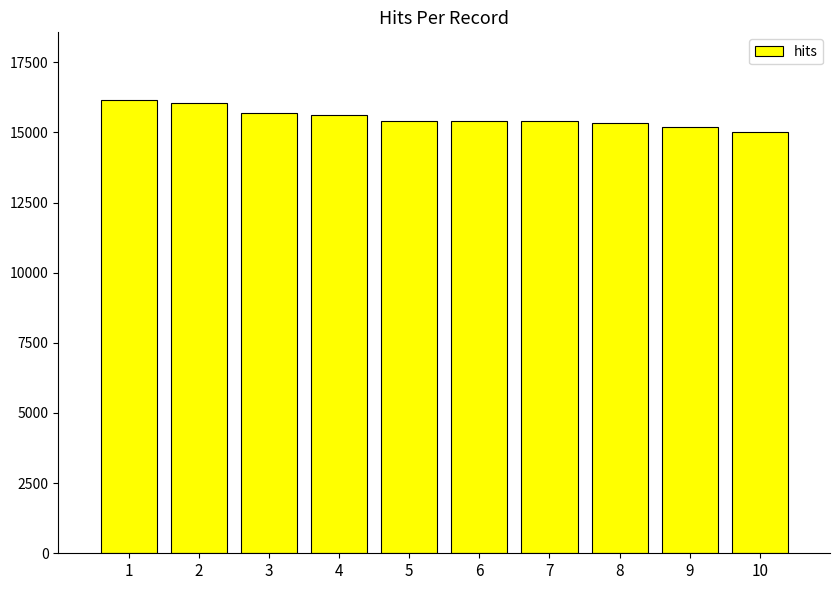

Are the bars horizontal?

No